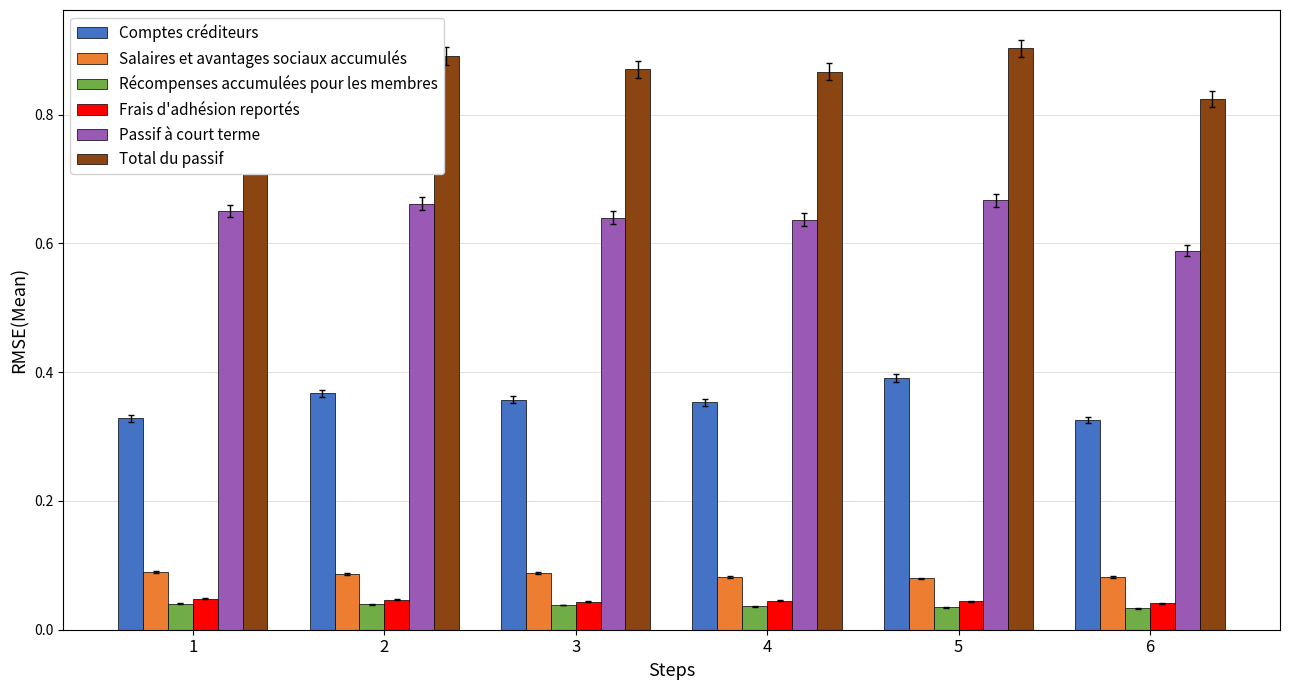

Is it true that Comptes créditeurs equals 0.2 at 6?

False